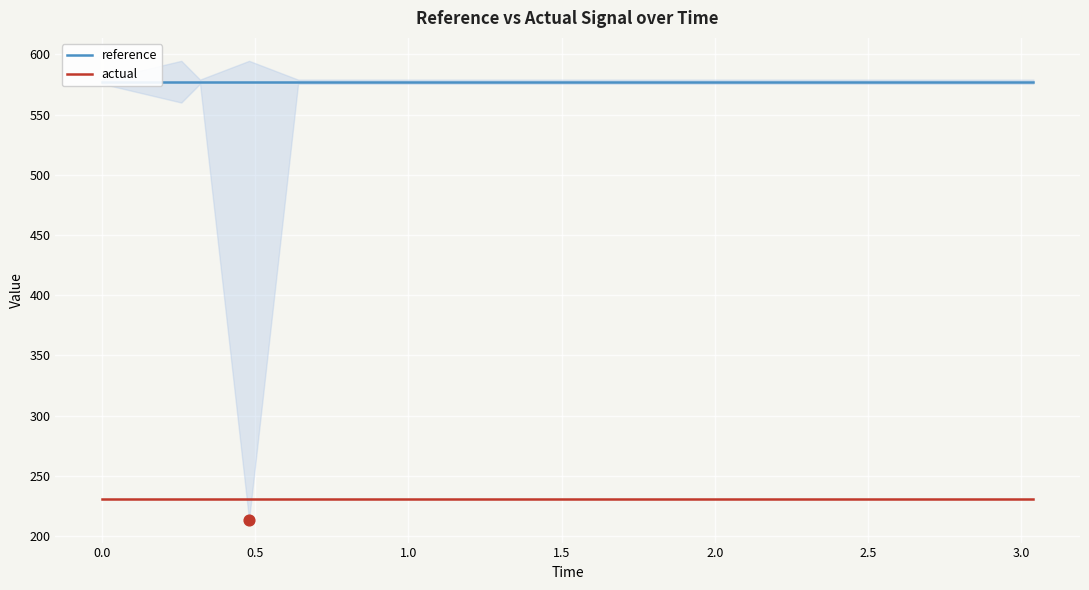

Which series reaches the maximum Y coordinate?

reference